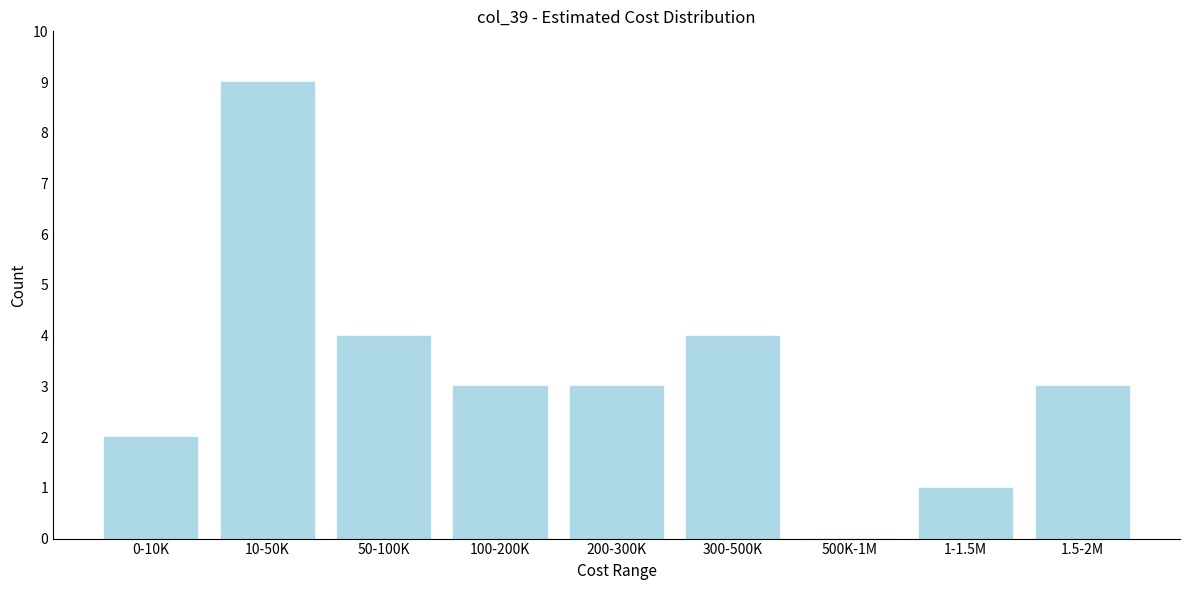

Reading left to right, transcribe all the data shown in this chart.

0-10K=2	10-50K=9	50-100K=4	100-200K=3	200-300K=3	300-500K=4	500K-1M=0	1-1.5M=1	1.5-2M=3